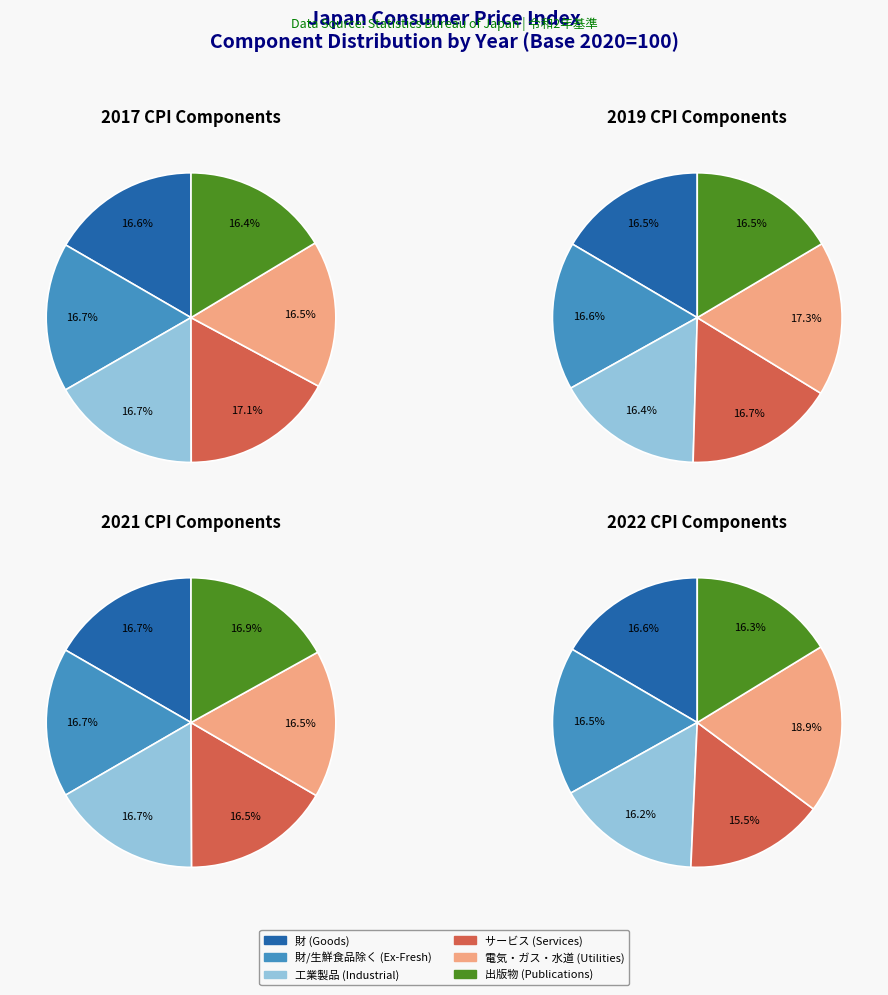

Is there a majority slice in this chart?

No